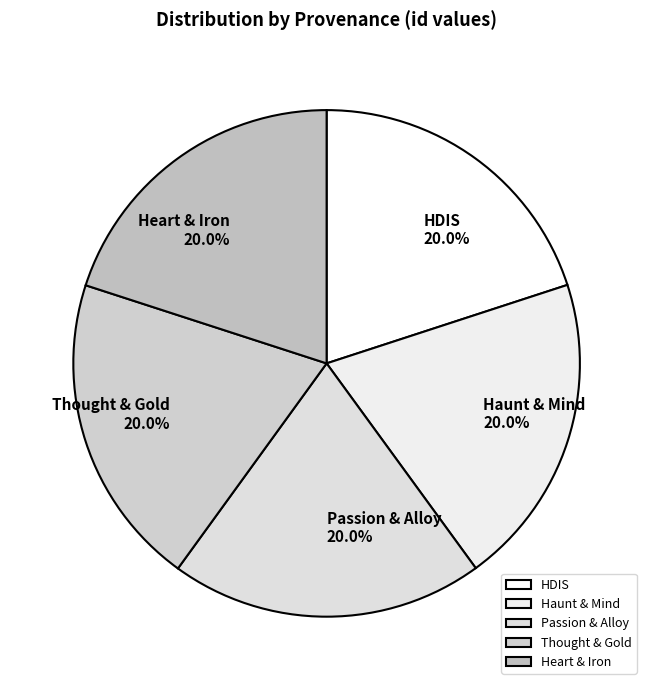

Do HDIS and Heart & Iron together represent more than half of the pie?

No